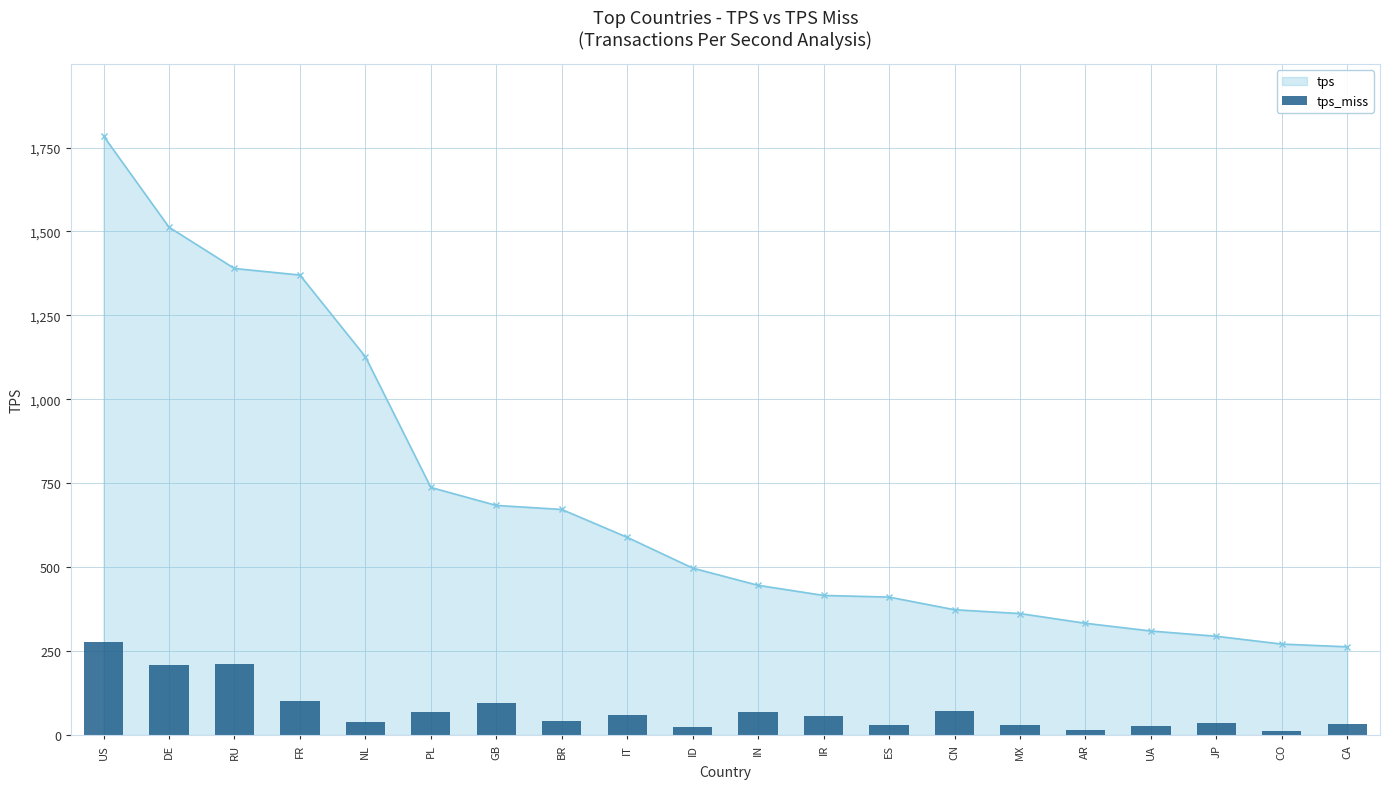

What is the label of the 13th bar from the right?

BR